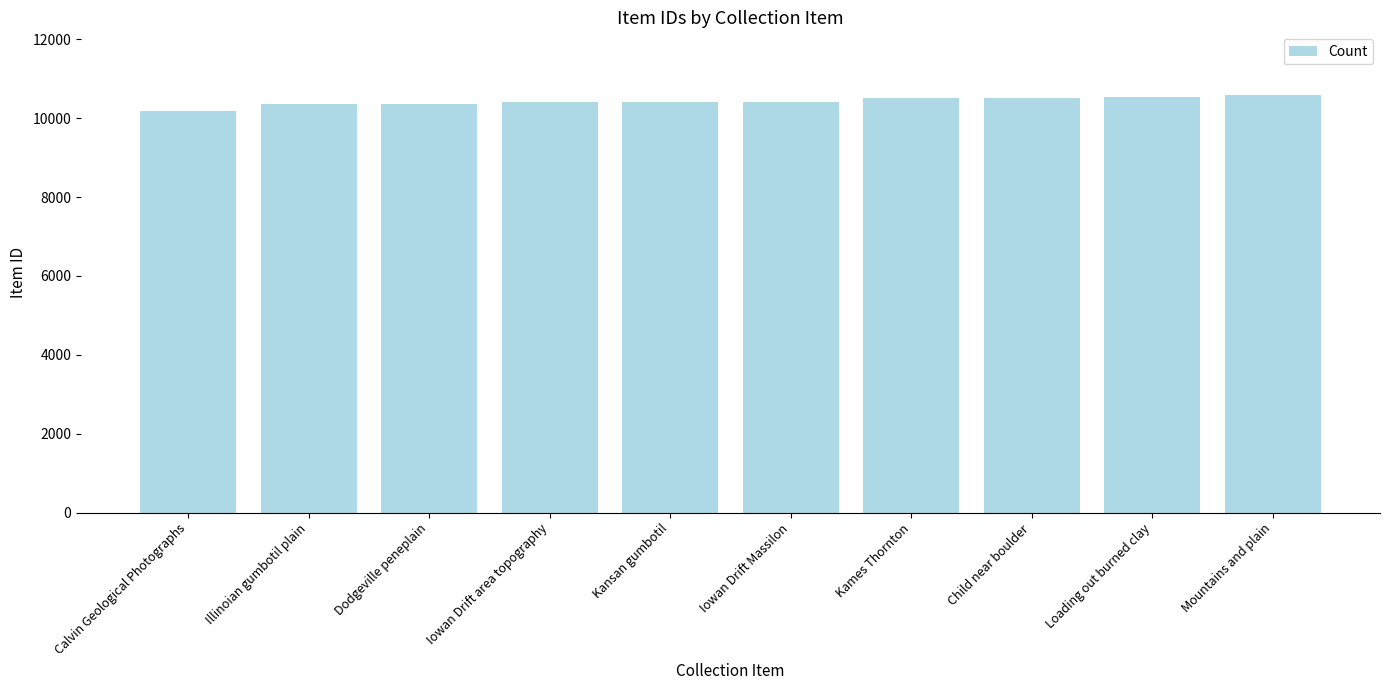

What is the maximum value shown in the chart?

10587